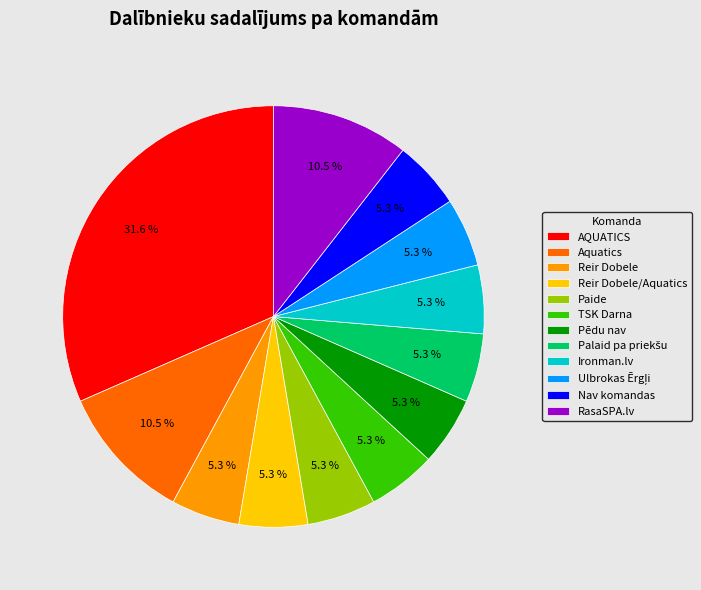

Does any single category account for the majority?

No